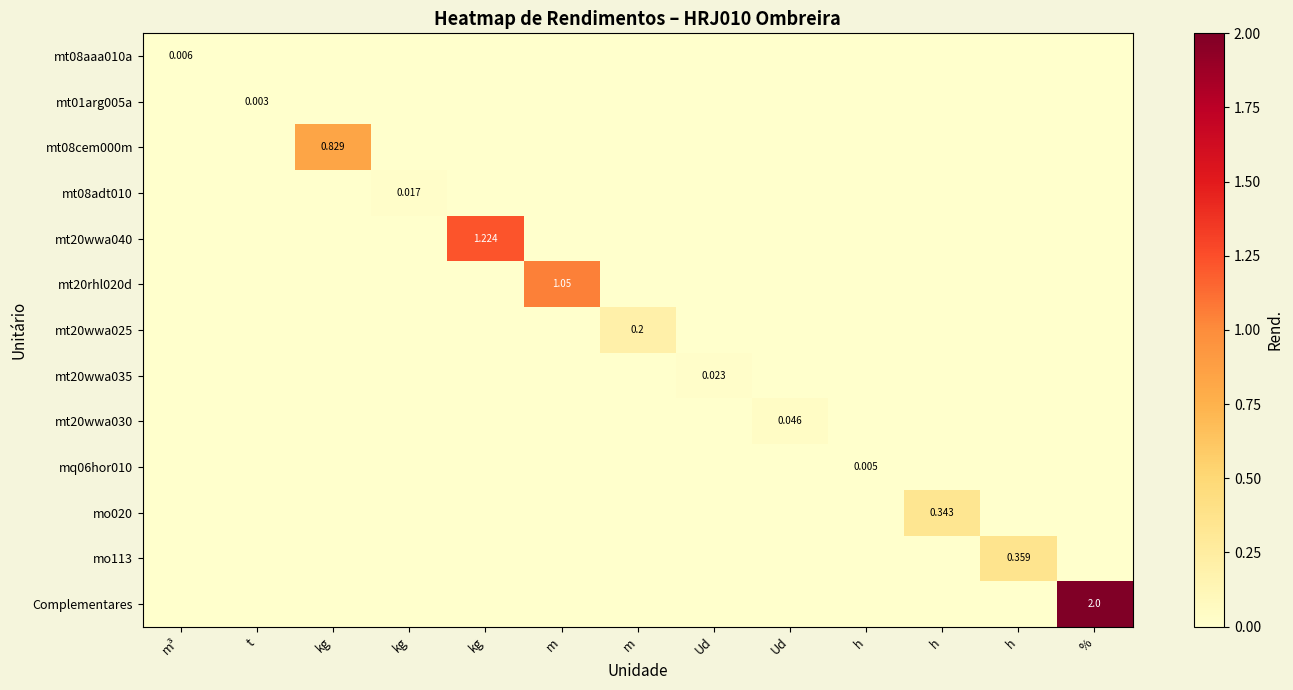

At which category is the sum across all series the highest?

%